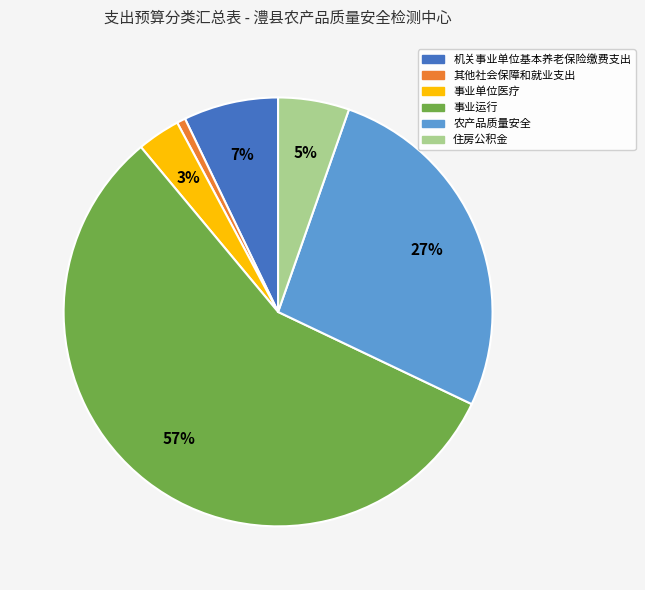

How many segments does this pie chart have?

6